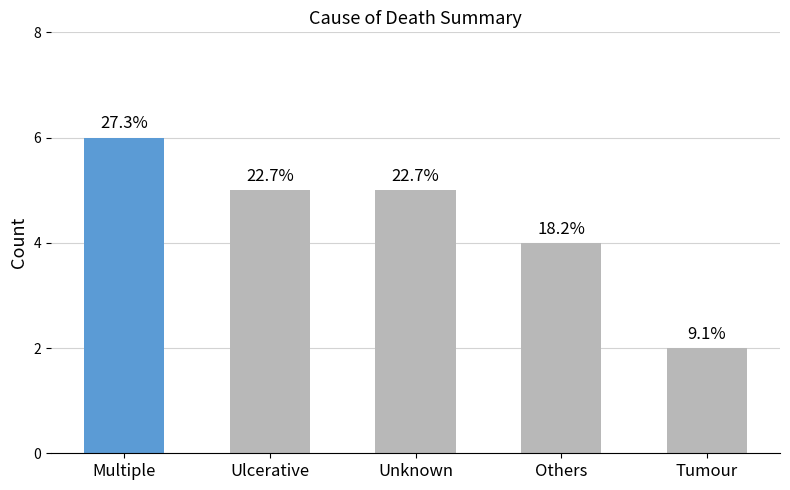

What position from the left is Multiple?

1